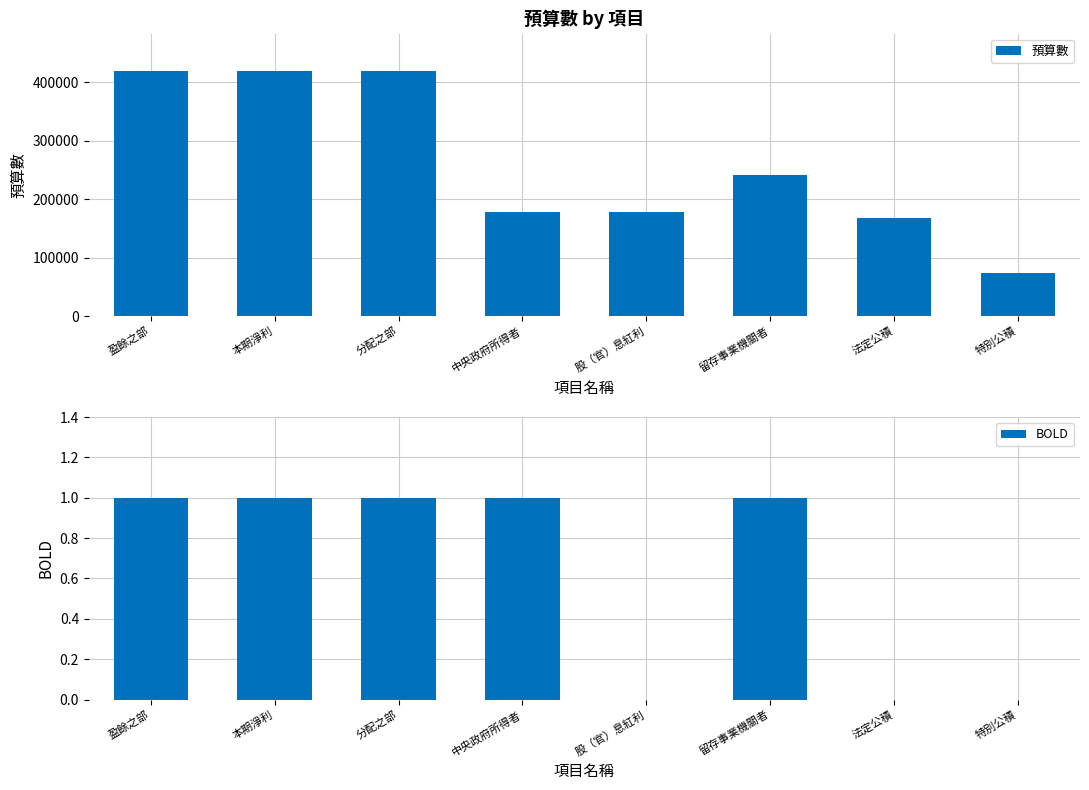

What value does the BOLD series have at 中央政府所得者?

1